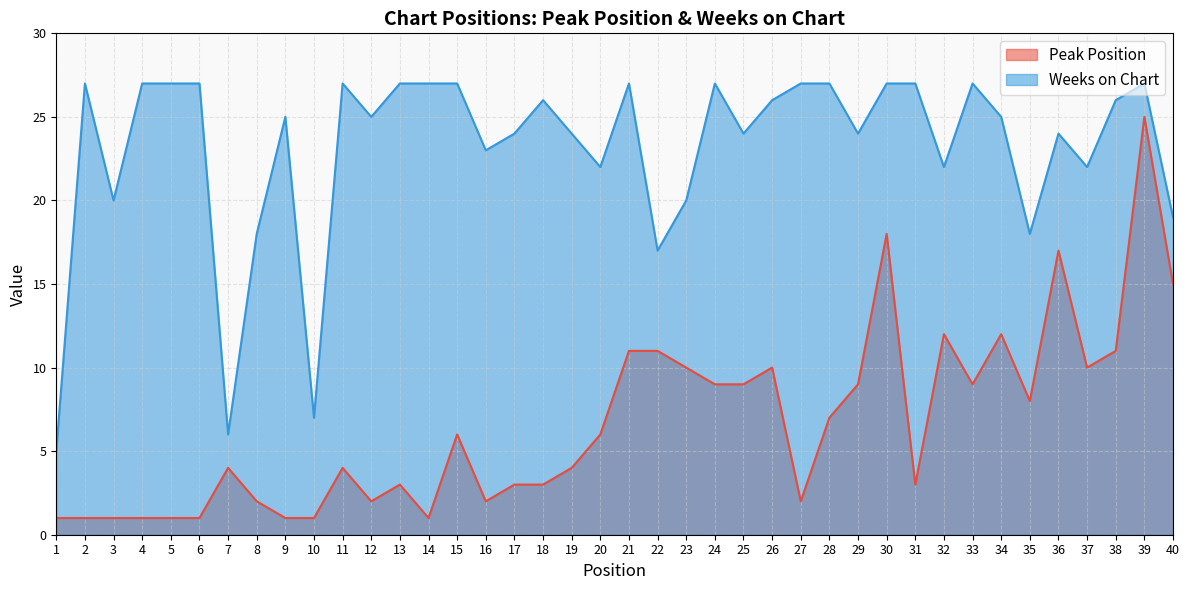

At which category is the sum across all series the highest?

39